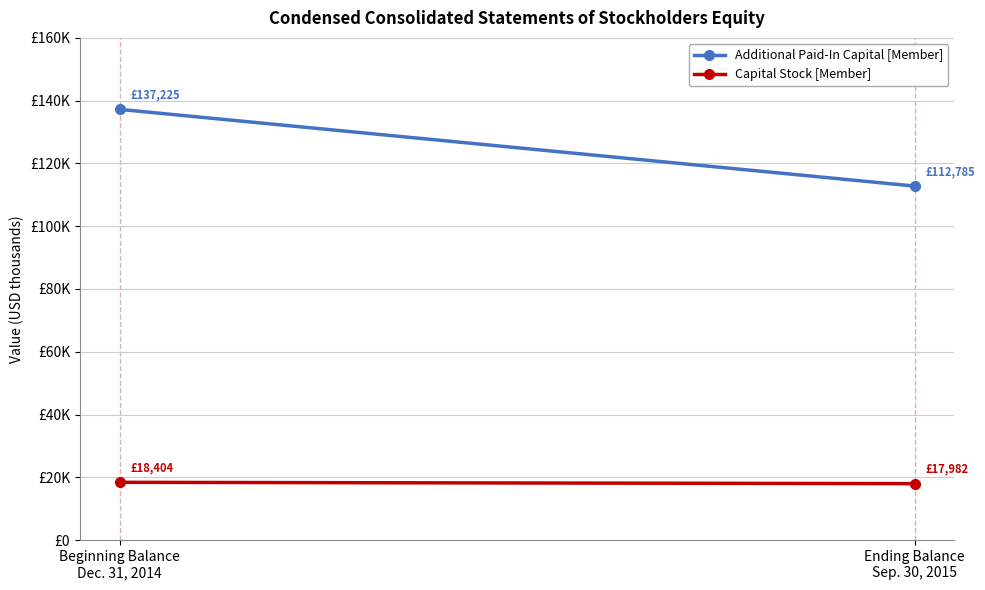

List the series in order of their peak value, highest first.

Additional Paid-In Capital [Member], Capital Stock [Member]